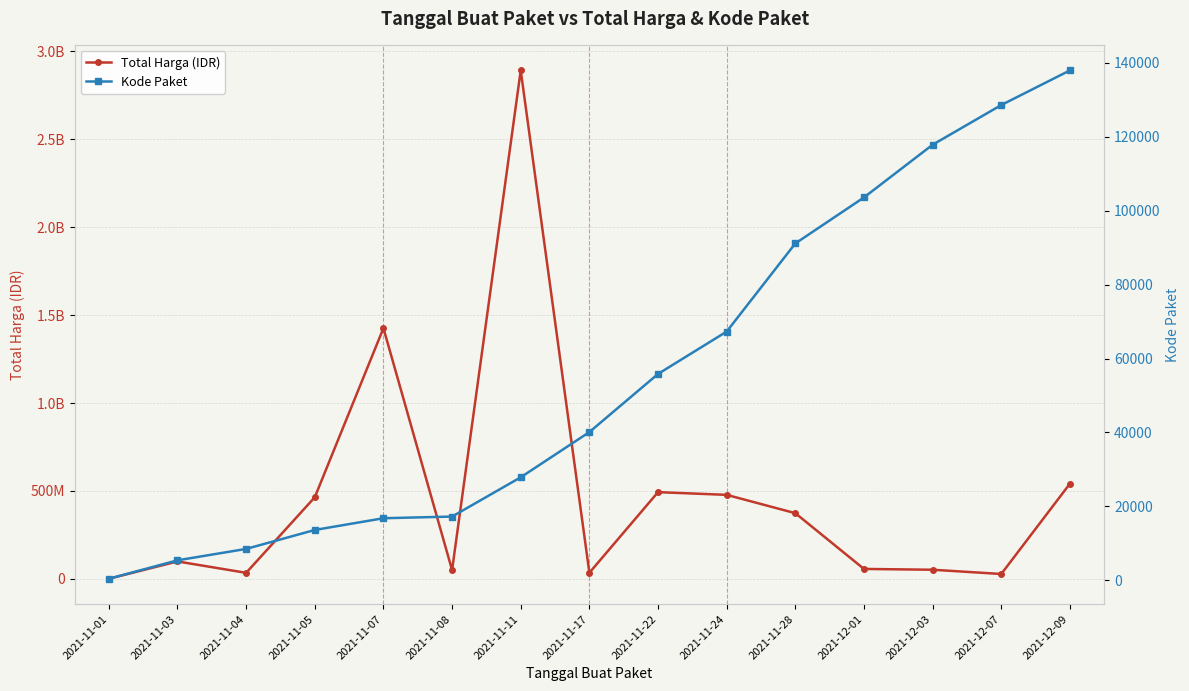

How many lines are shown in the chart?

2